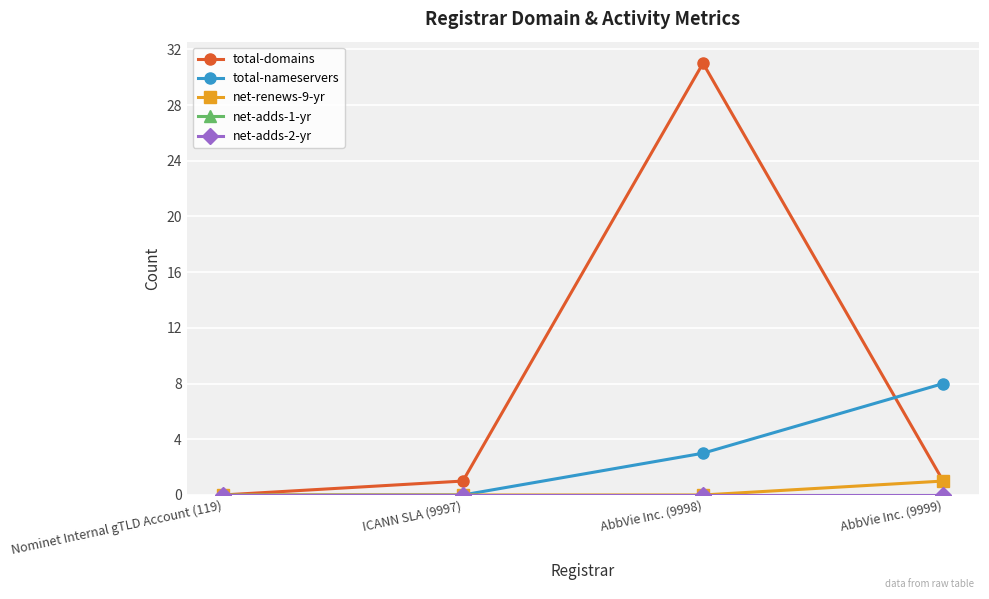

Which has a higher value, ICANN SLA (9997) or Nominet Internal gTLD Account (119)?

ICANN SLA (9997)